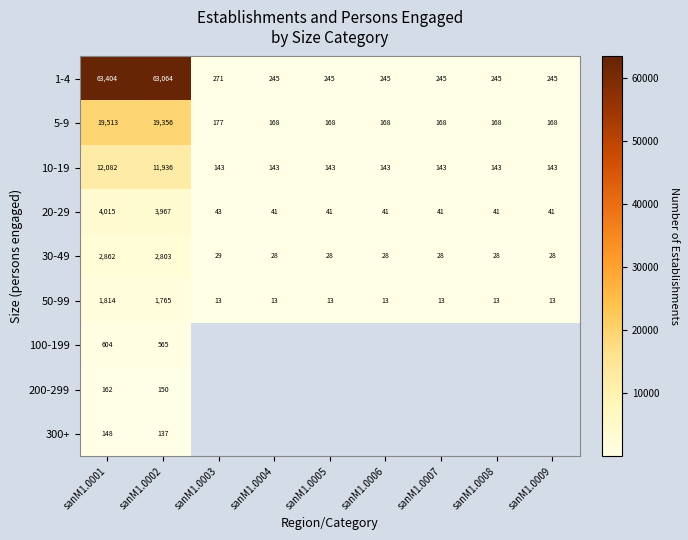

At which label is 5-9 closest to 9840?

sanM1.0002